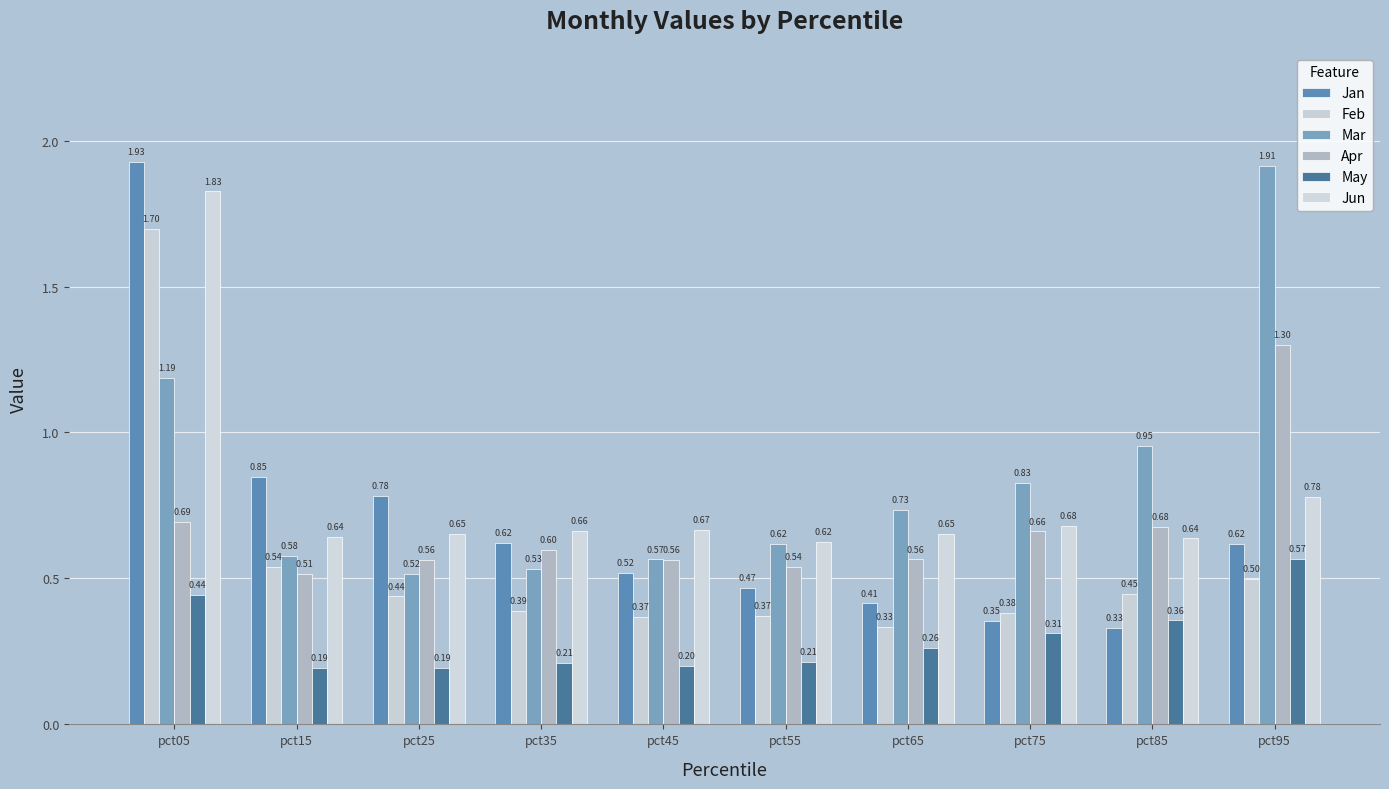

Which series changed the most between pct65 and pct85?

Mar